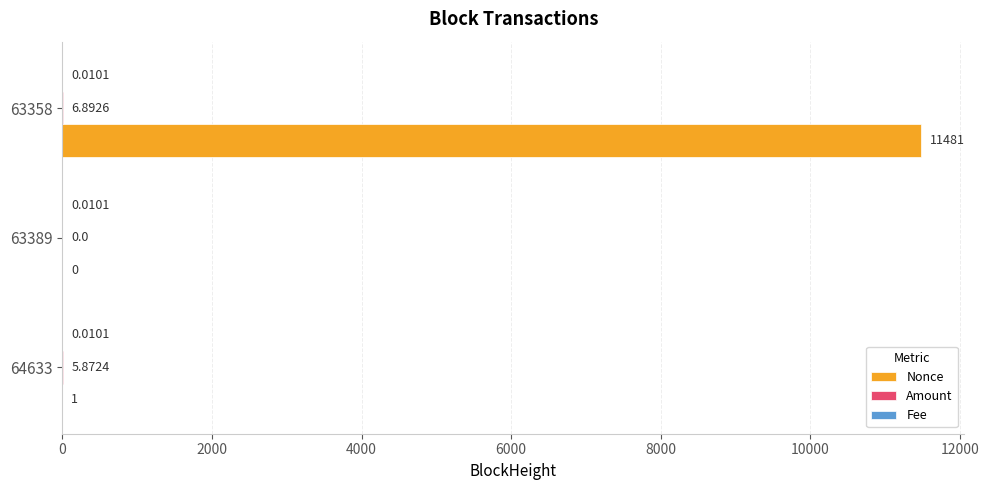

Between 64633 and 63358, which series saw the biggest shift?

Nonce